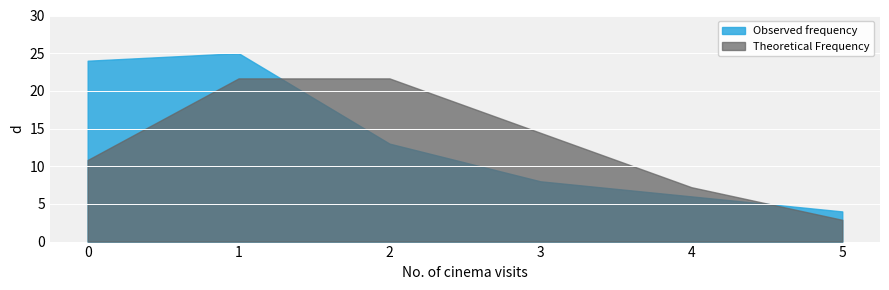

What is the sum of all Theoretical Frequency values?

78.7